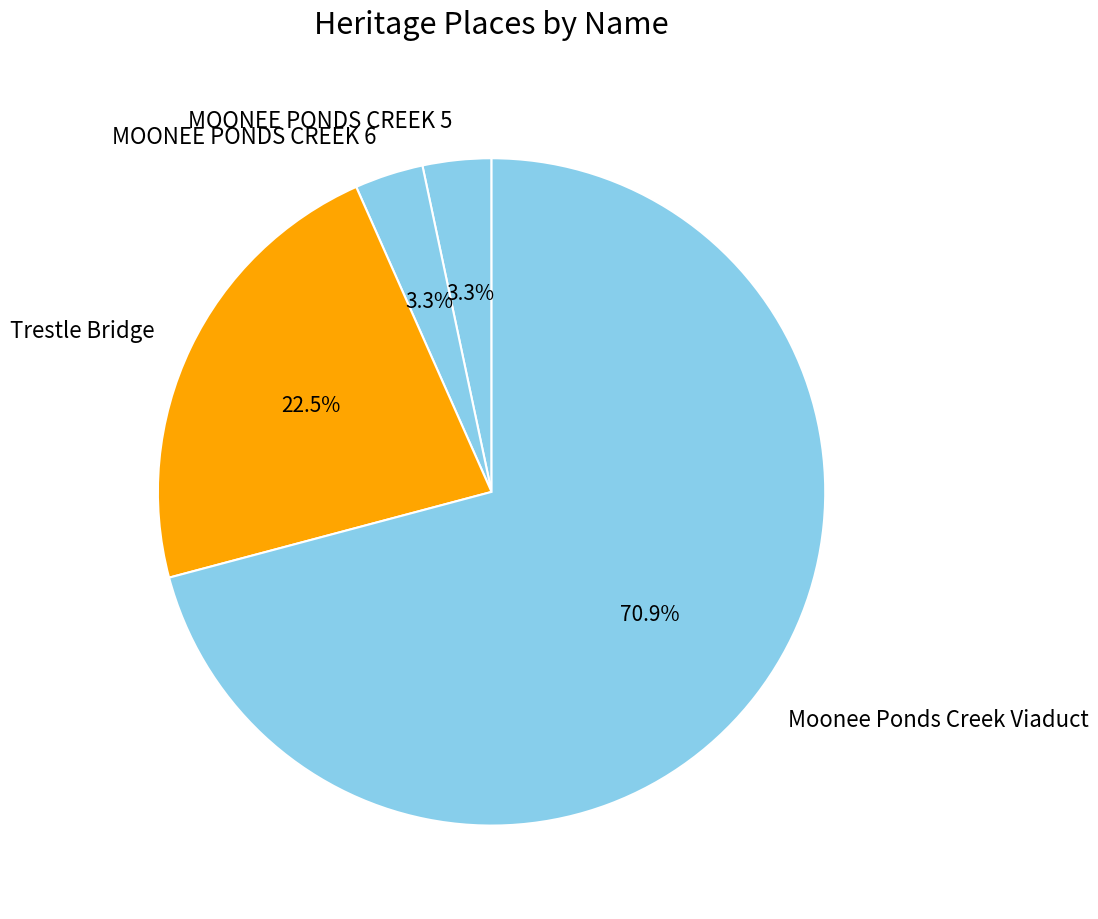

Do Moonee Ponds Creek Viaduct and MOONEE PONDS CREEK 5 together represent more than half of the pie?

Yes